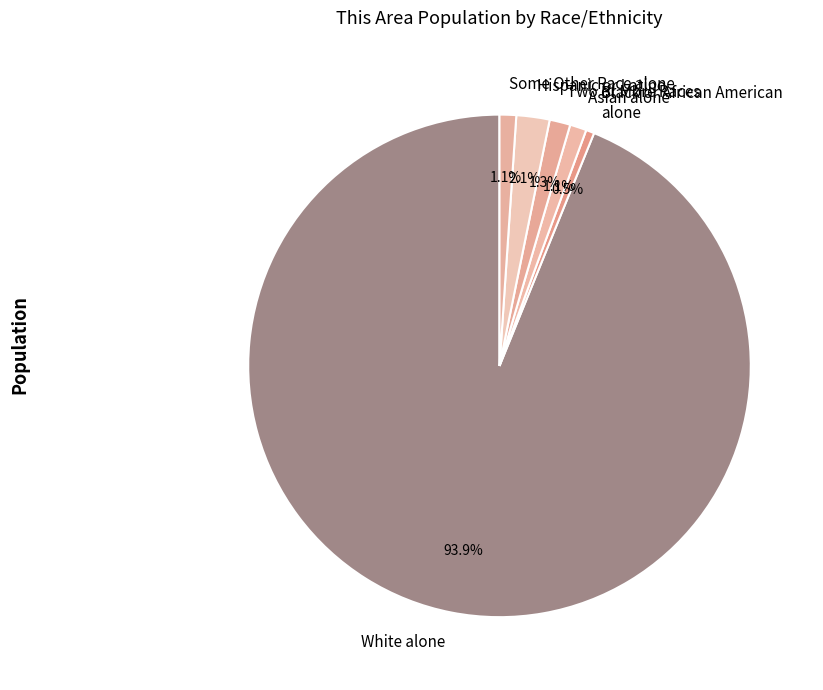

Which slice is the smallest?

Black or African American alone